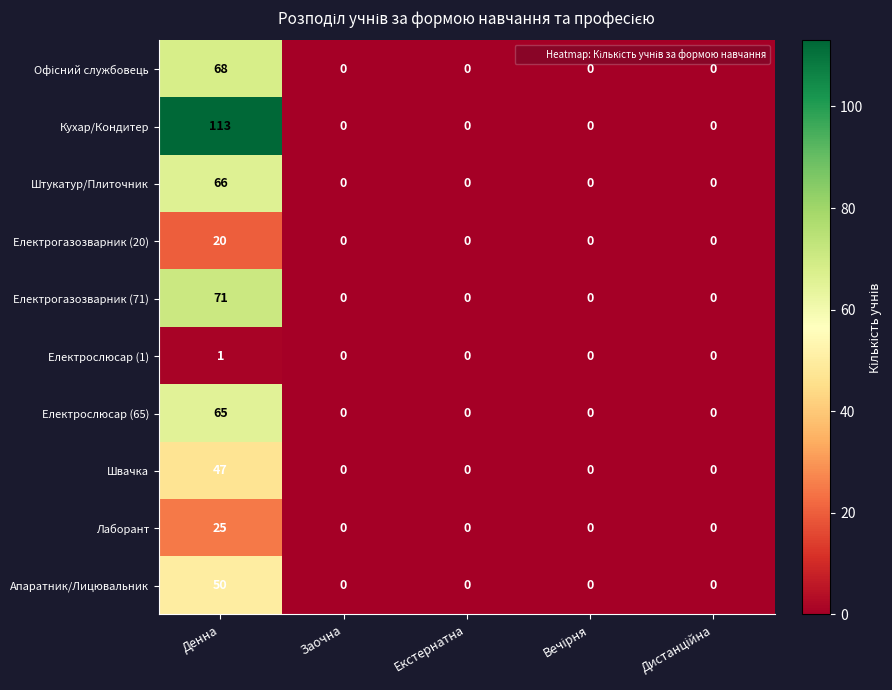

What is the maximum value shown in the chart?

113